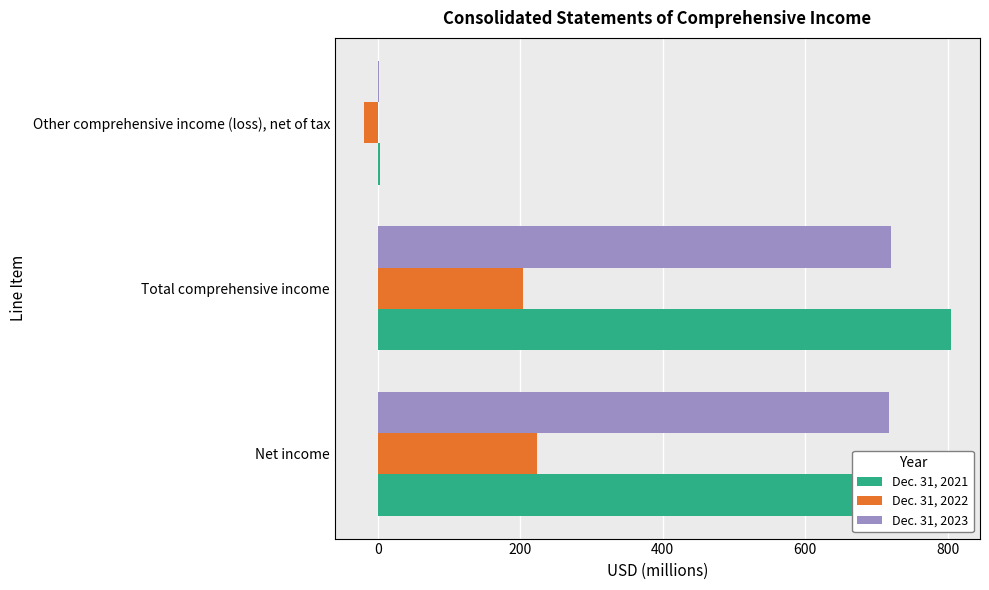

True or false: Dec. 31, 2023 has a value of 1273 at Net income.

False